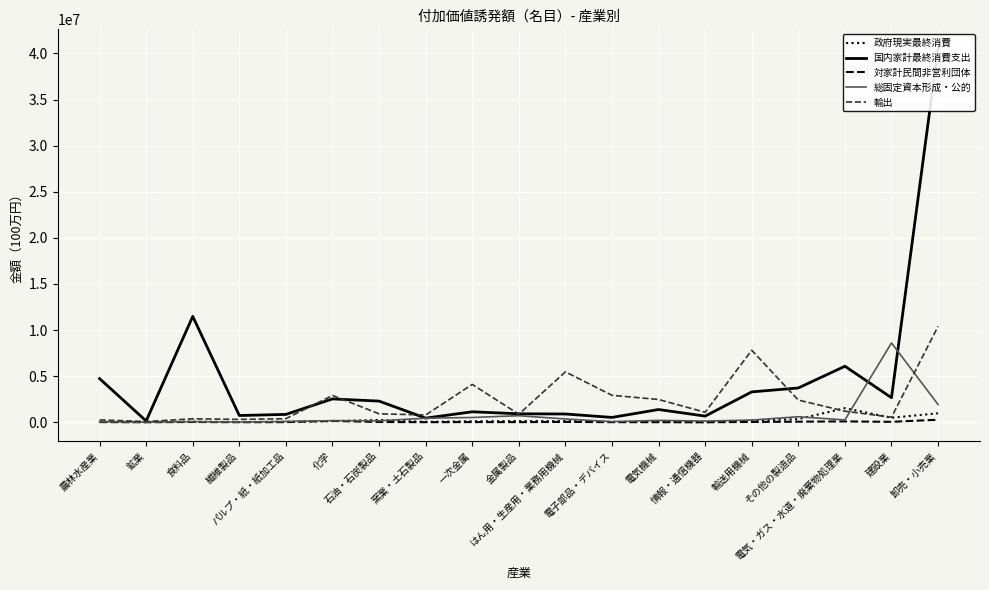

What is the sum of the 国内家計最終消費支出 values at 電気・ガス・水道・廃棄物処理業 and その他の製造品?

9797386